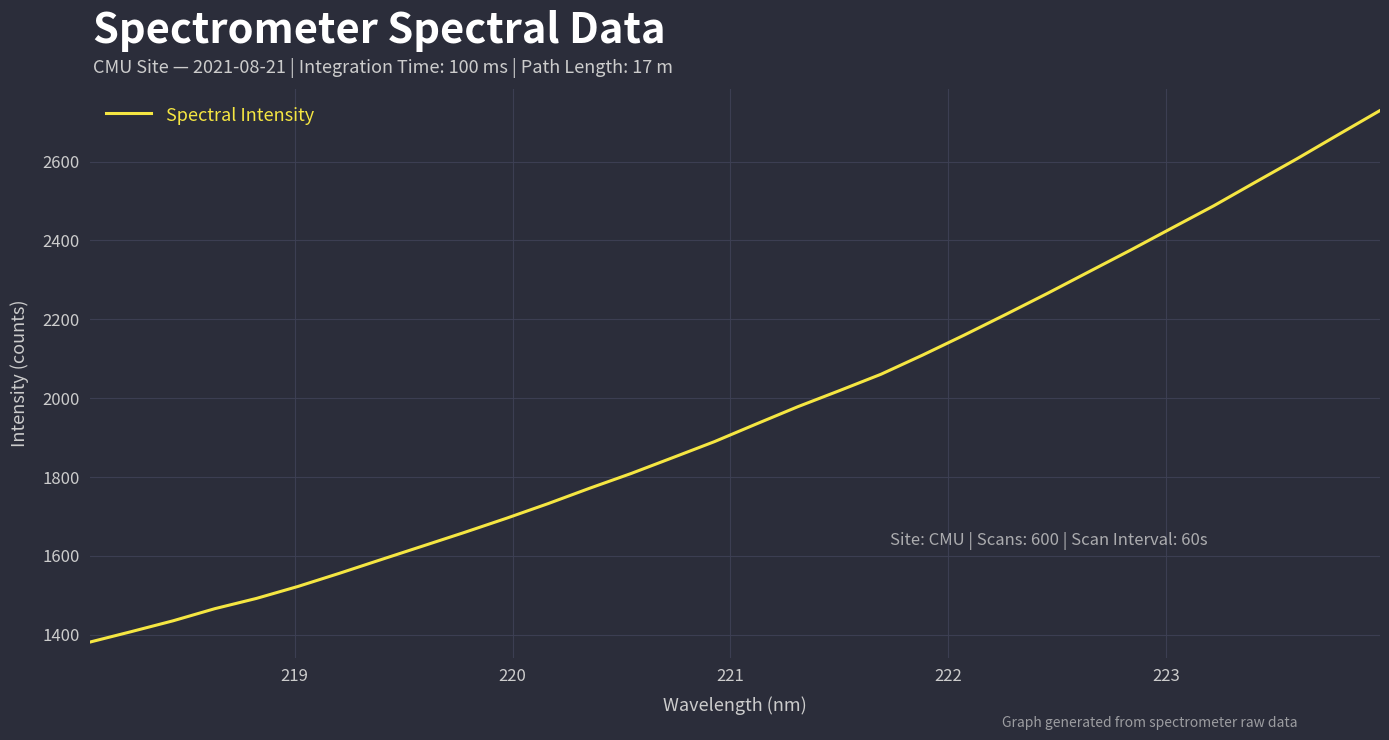

What is the difference between the maximum and minimum values?

1348.5